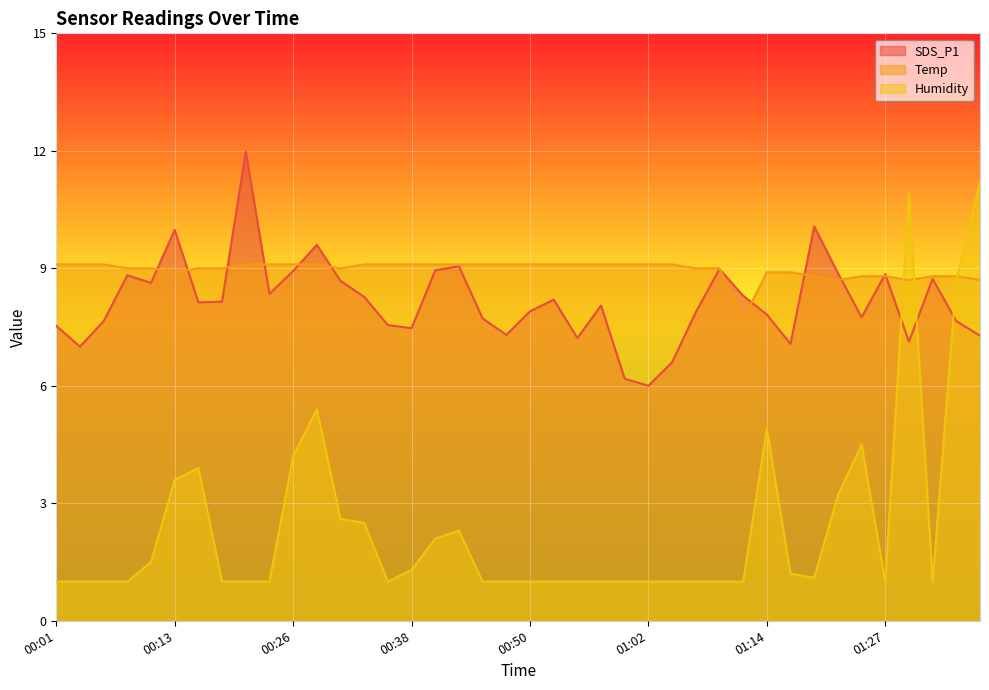

What is the value of the Temp point at the 8th from the left?

9.0